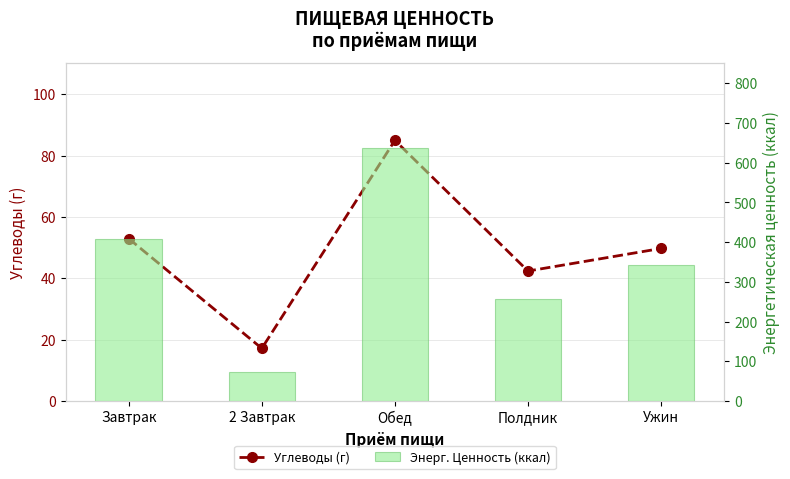

True or false: Углеводы (г) has a value of 49.7 at Ужин.

True